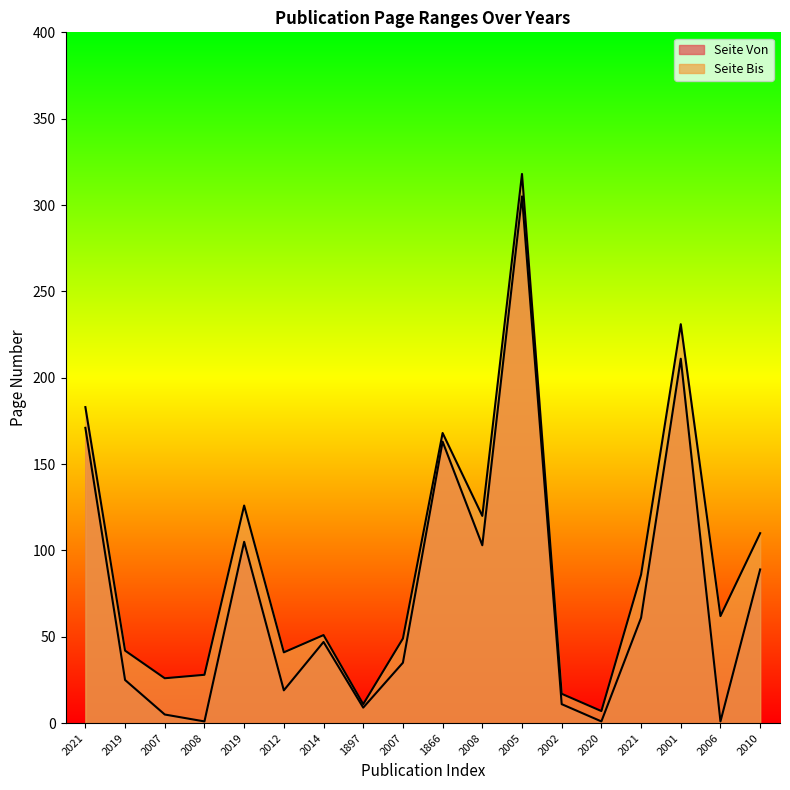

What are all the series names shown in the legend?

Seite Von, Seite Bis